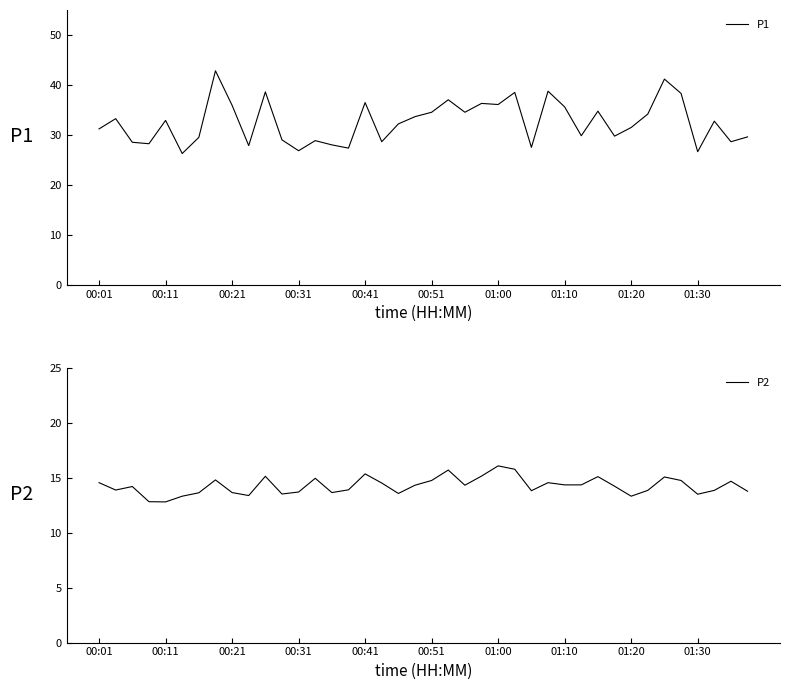

True or false: P1 and P2 intersect in this chart.

False